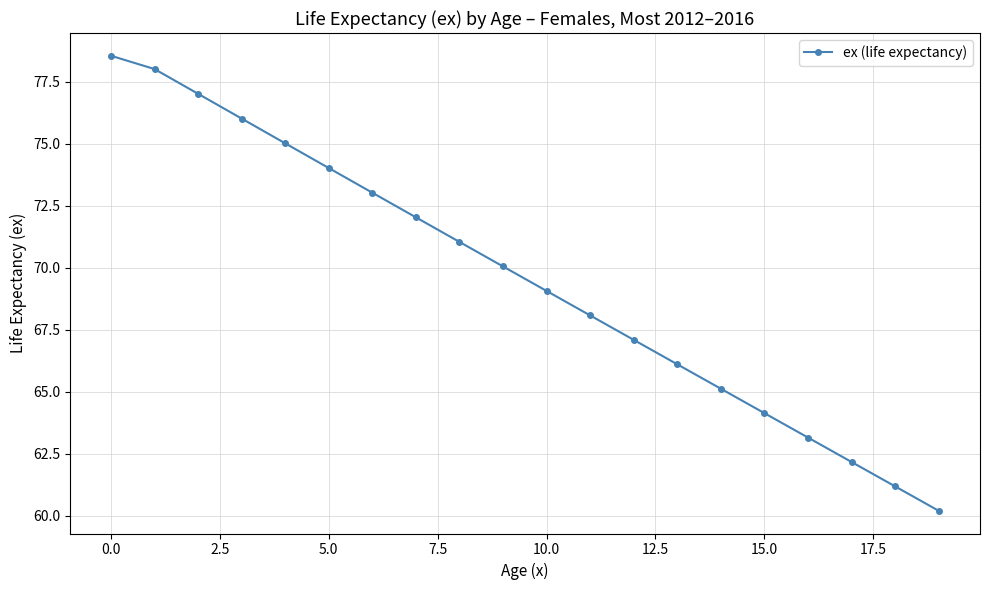

True or false: there are more than 0 points higher than both neighbors.

False